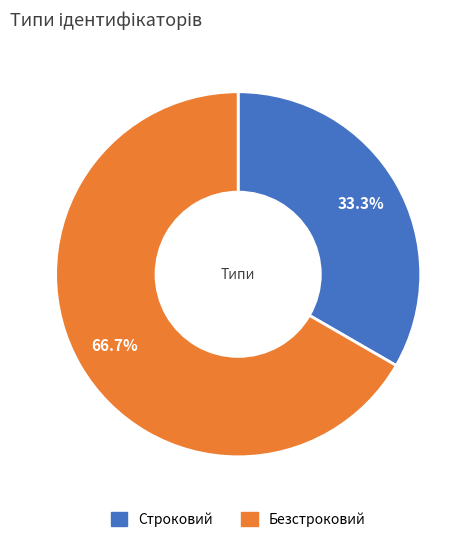

To the nearest percent, what is the difference between the Строковий and Безстроковий slice percentages?

33%